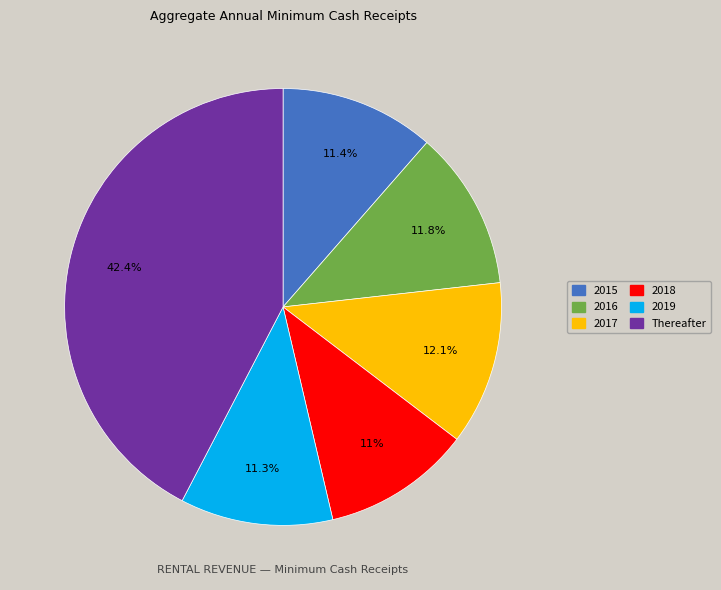

Is 2015 the majority of the pie?

No